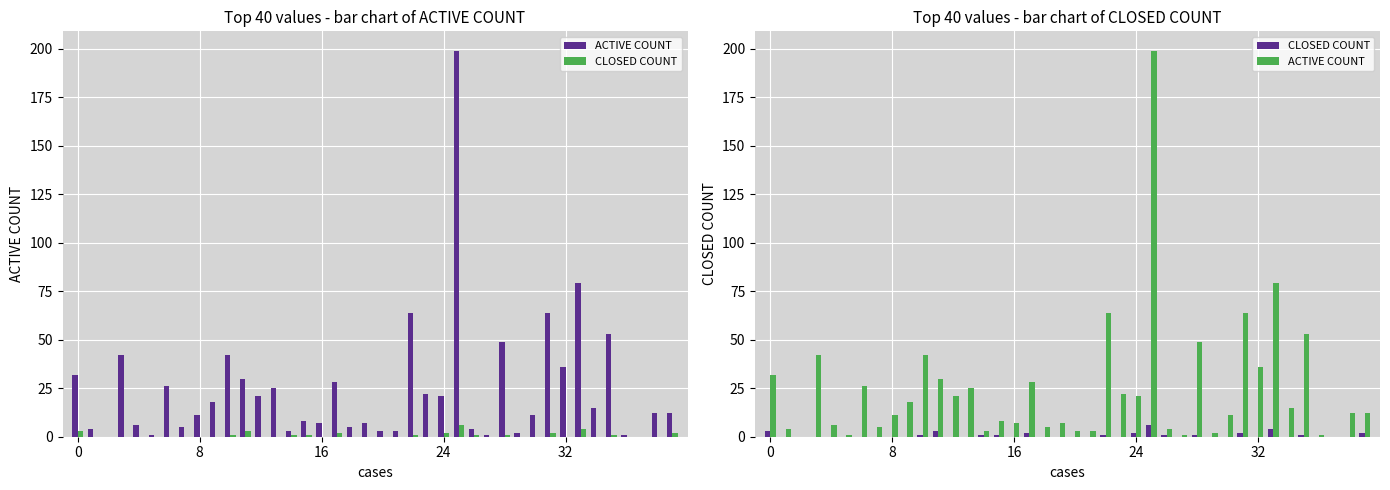

How many groups of bars are there?

40